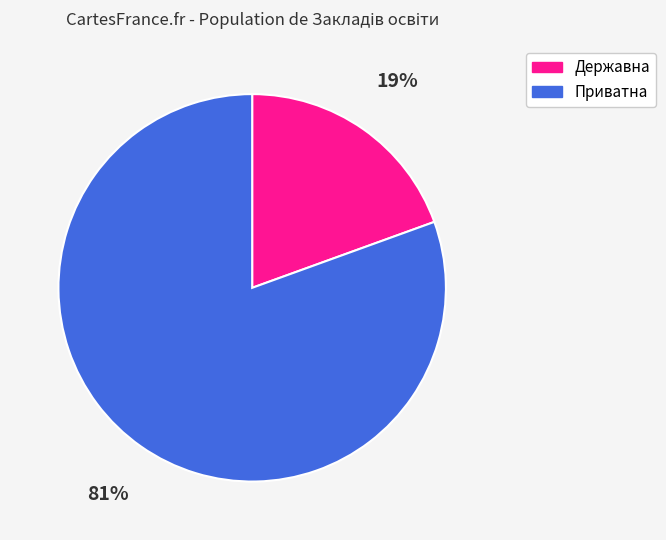

How many slices are in this pie chart?

2